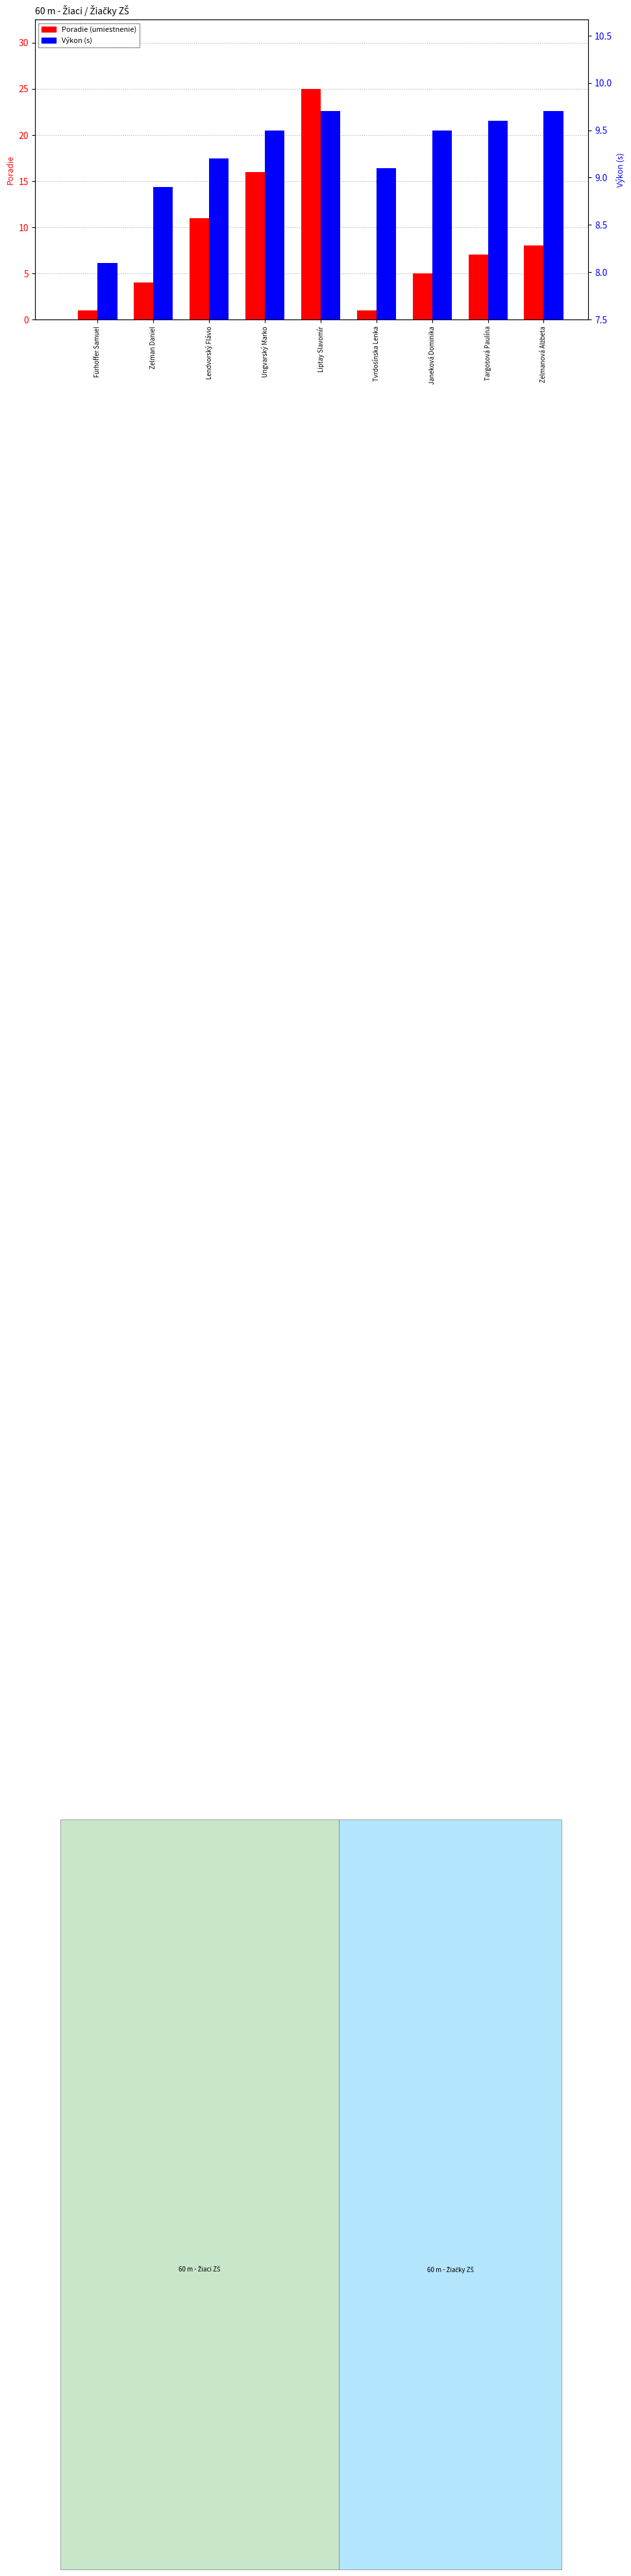

List the series in order of their overall mean, highest first.

Výkon, Poradie